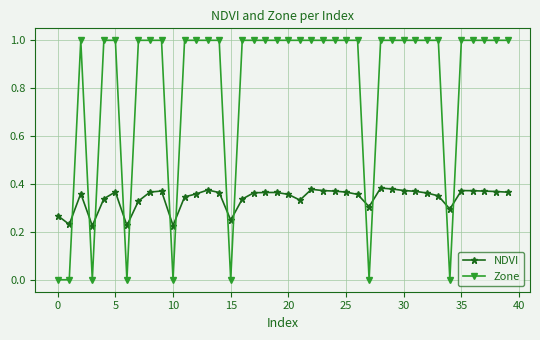

True or false: NDVI and Zone intersect in this chart.

True